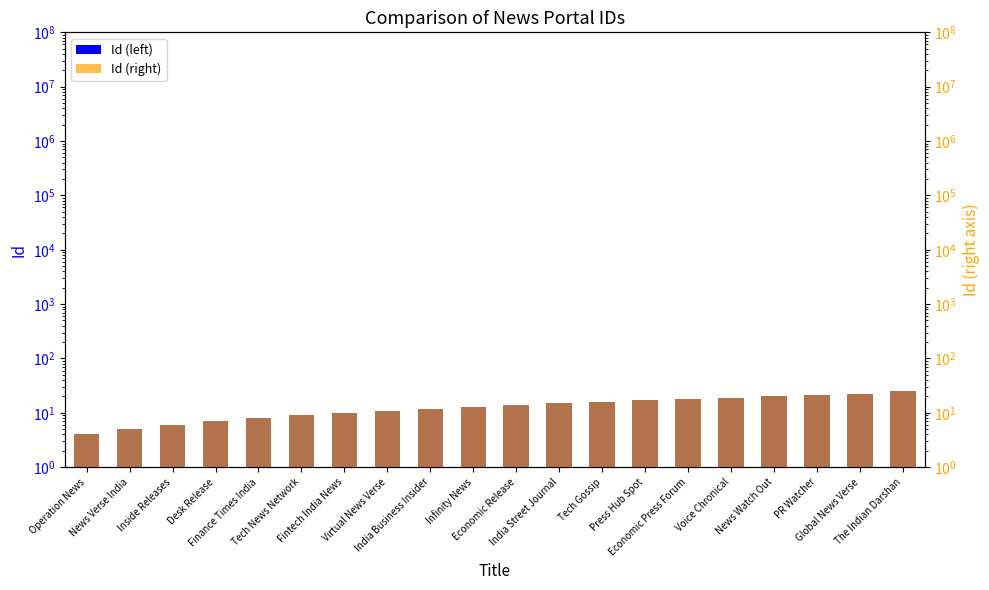

Which category has the highest value across all series?

The Indian Darshan